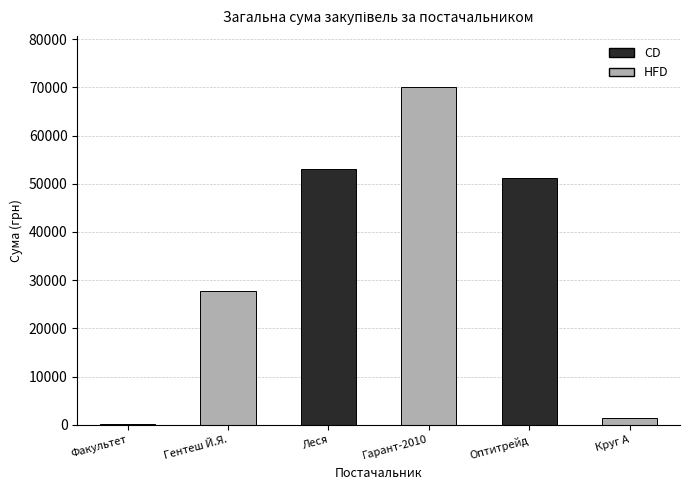

What is the maximum value shown in the chart?

70153.2